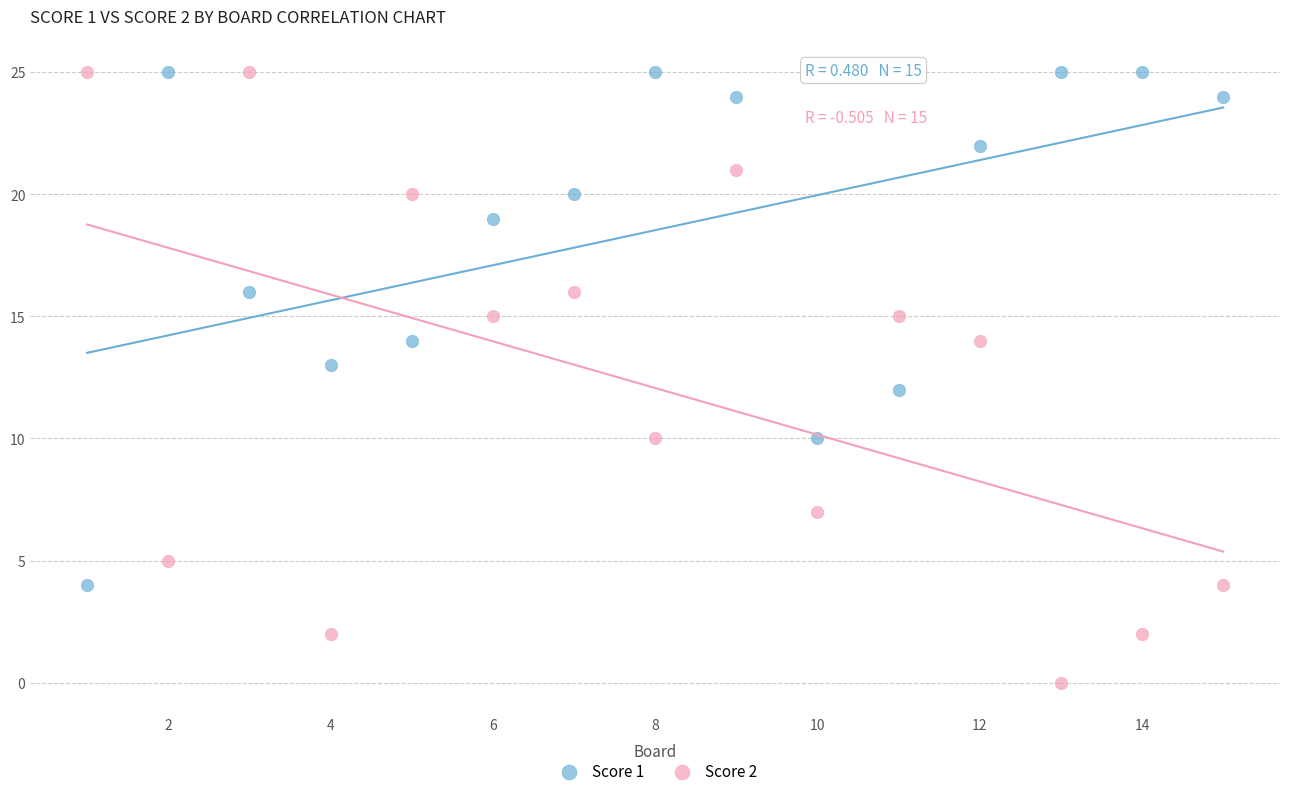

Which series reaches the minimum Y coordinate?

Score 2